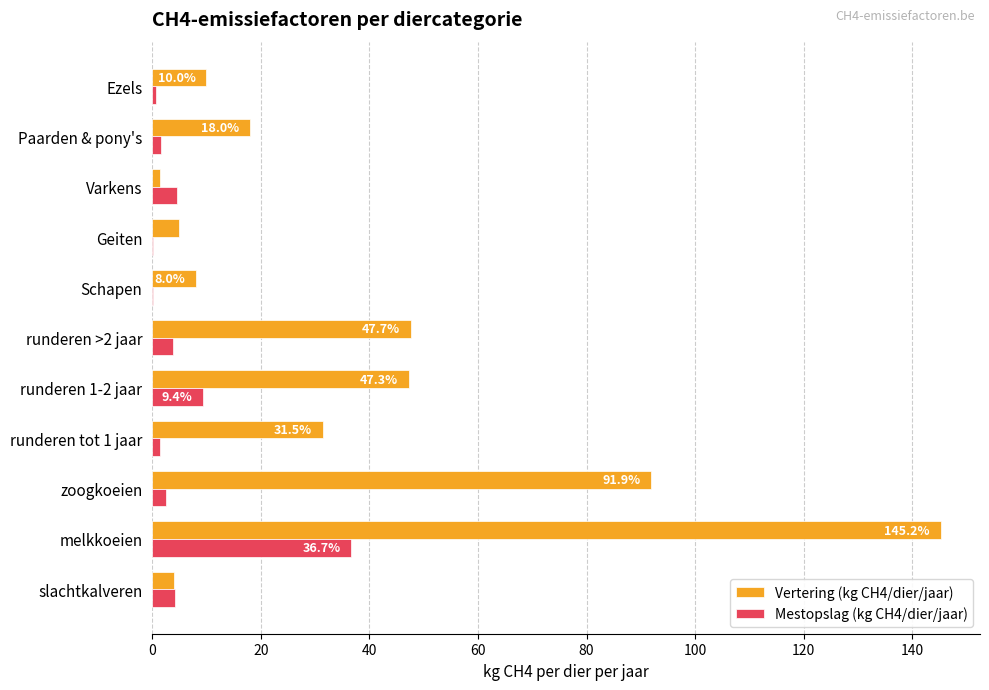

At which label does Vertering (kg CH4/dier/jaar) reach its peak?

melkkoeien